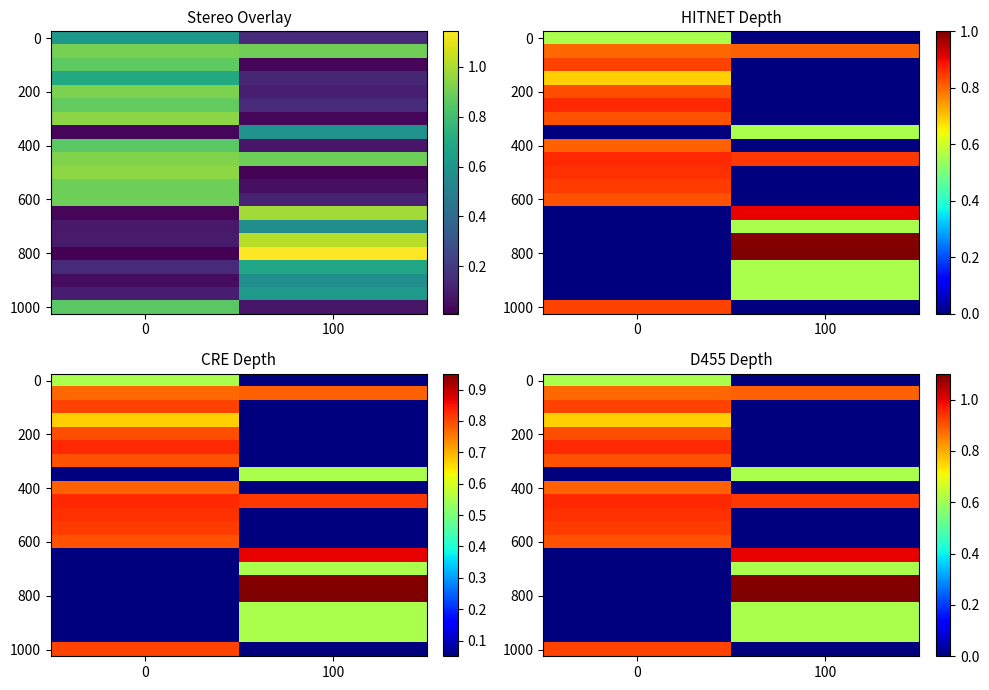

Rank the categories by 0 value from lowest to highest.

100, 0